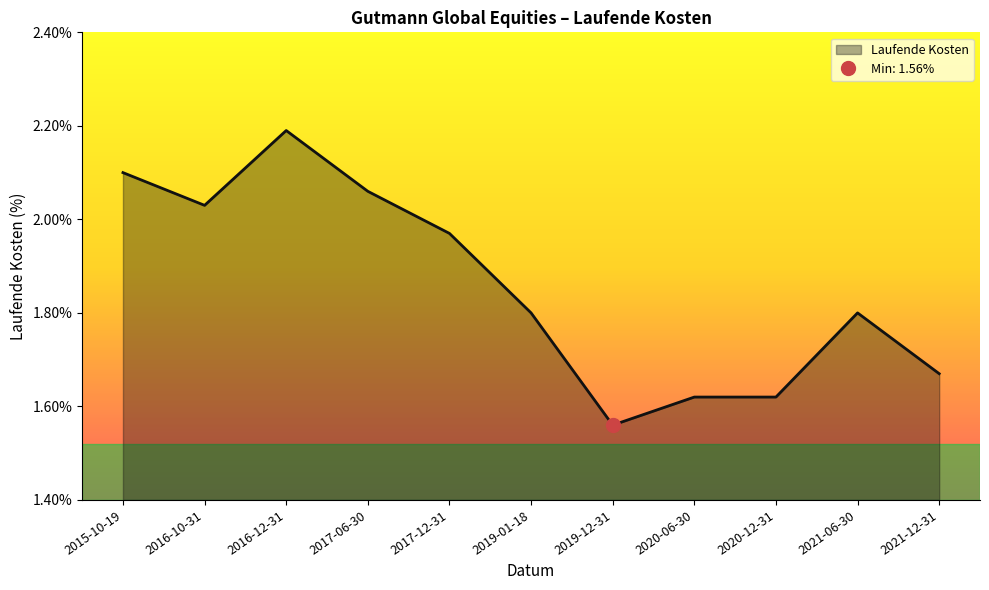

Rank the categories by value from lowest to highest.

2019-12-31, 2020-06-30, 2020-12-31, 2021-12-31, 2019-01-18, 2021-06-30, 2017-12-31, 2016-10-31, 2017-06-30, 2015-10-19, 2016-12-31